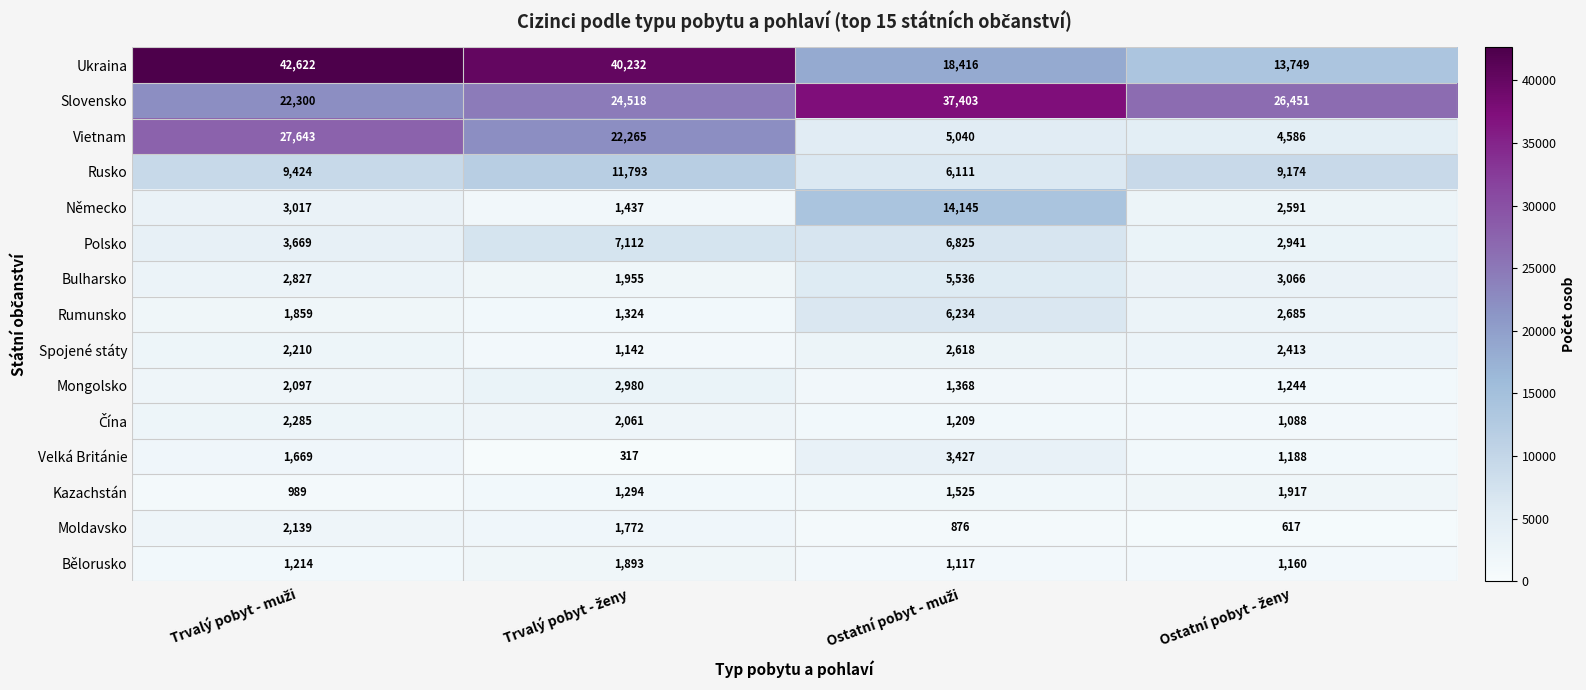

Which series has the largest total across all categories?

Ukraina